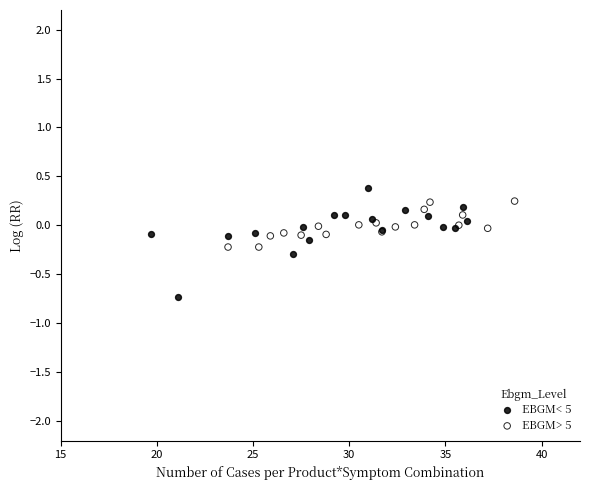

What are all the series names shown in the legend?

EBGM< 5, EBGM> 5